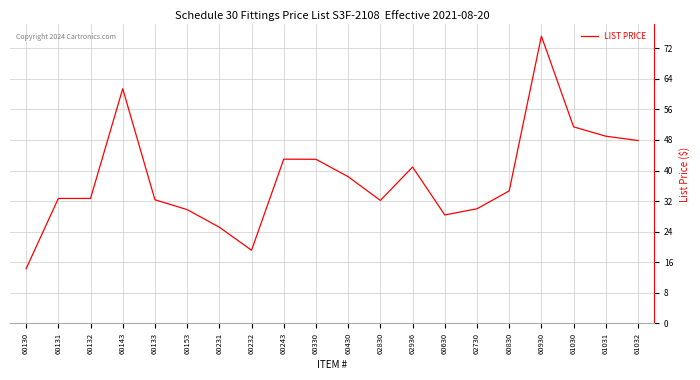

Is it true that the value at 60133 is 32.4?

True